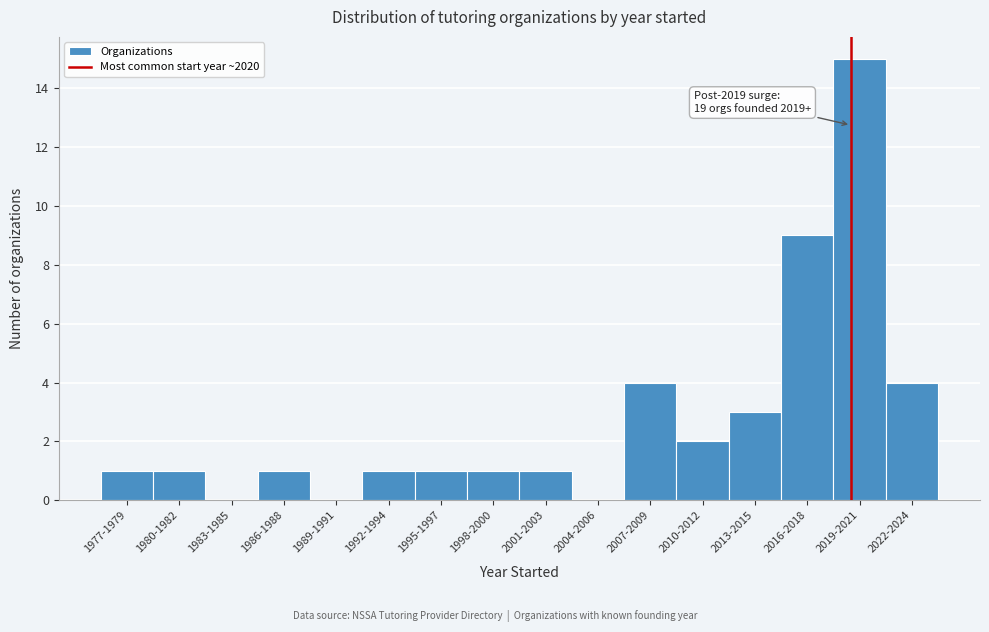

Reading left to right, list all the values displayed in this chart.

1977-1979=1	1980-1982=1	1983-1985=0	1986-1988=1	1989-1991=0	1992-1994=1	1995-1997=1	1998-2000=1	2001-2003=1	2004-2006=0	2007-2009=4	2010-2012=2	2013-2015=3	2016-2018=9	2019-2021=15	2022-2024=4